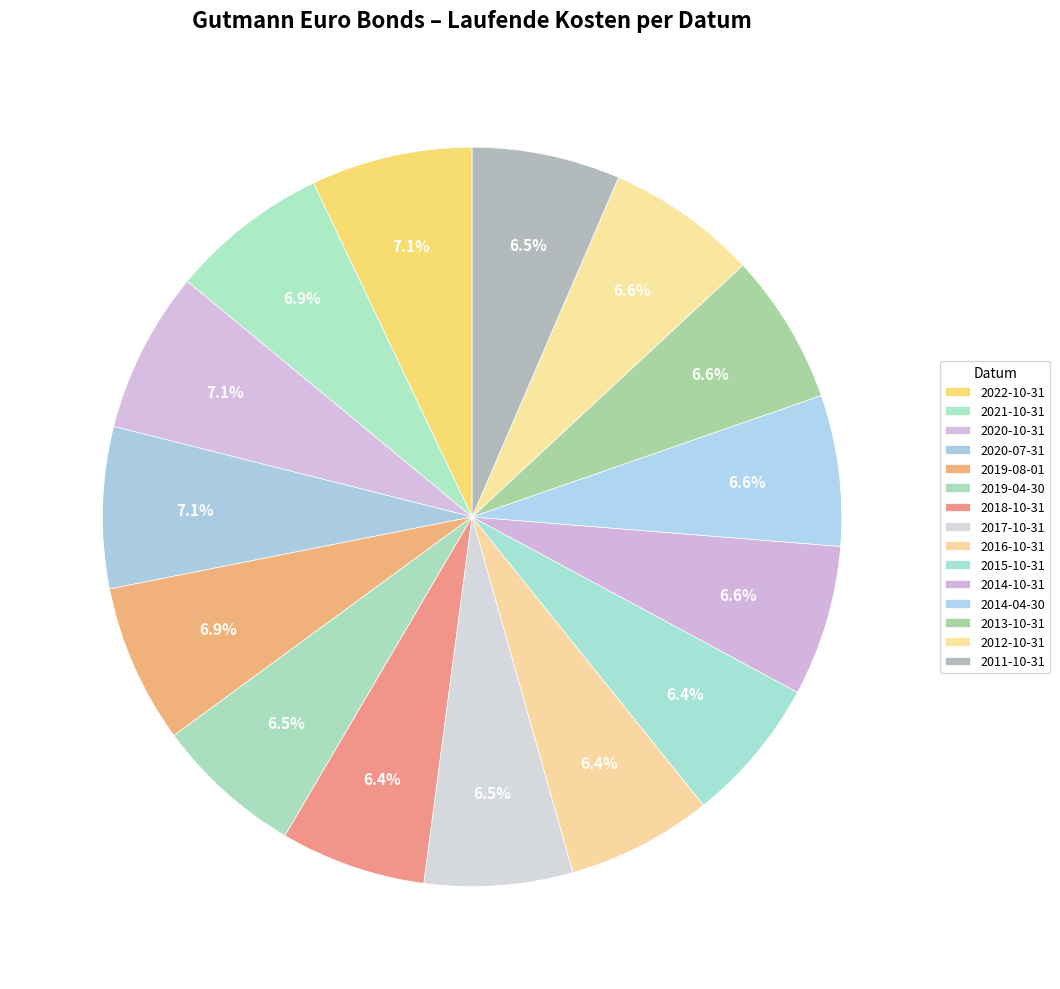

How much of the chart is everything except 2016-10-31?

93.6%